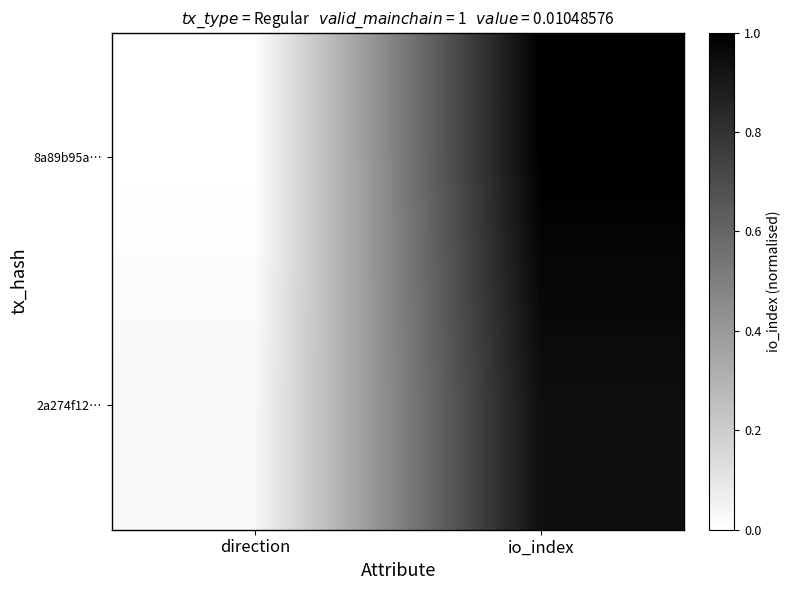

Reading left to right, transcribe all the data shown in this chart.

8a89b95a…: direction=0.0	io_index=1.0
2a274f12…: direction=0.0	io_index=0.9